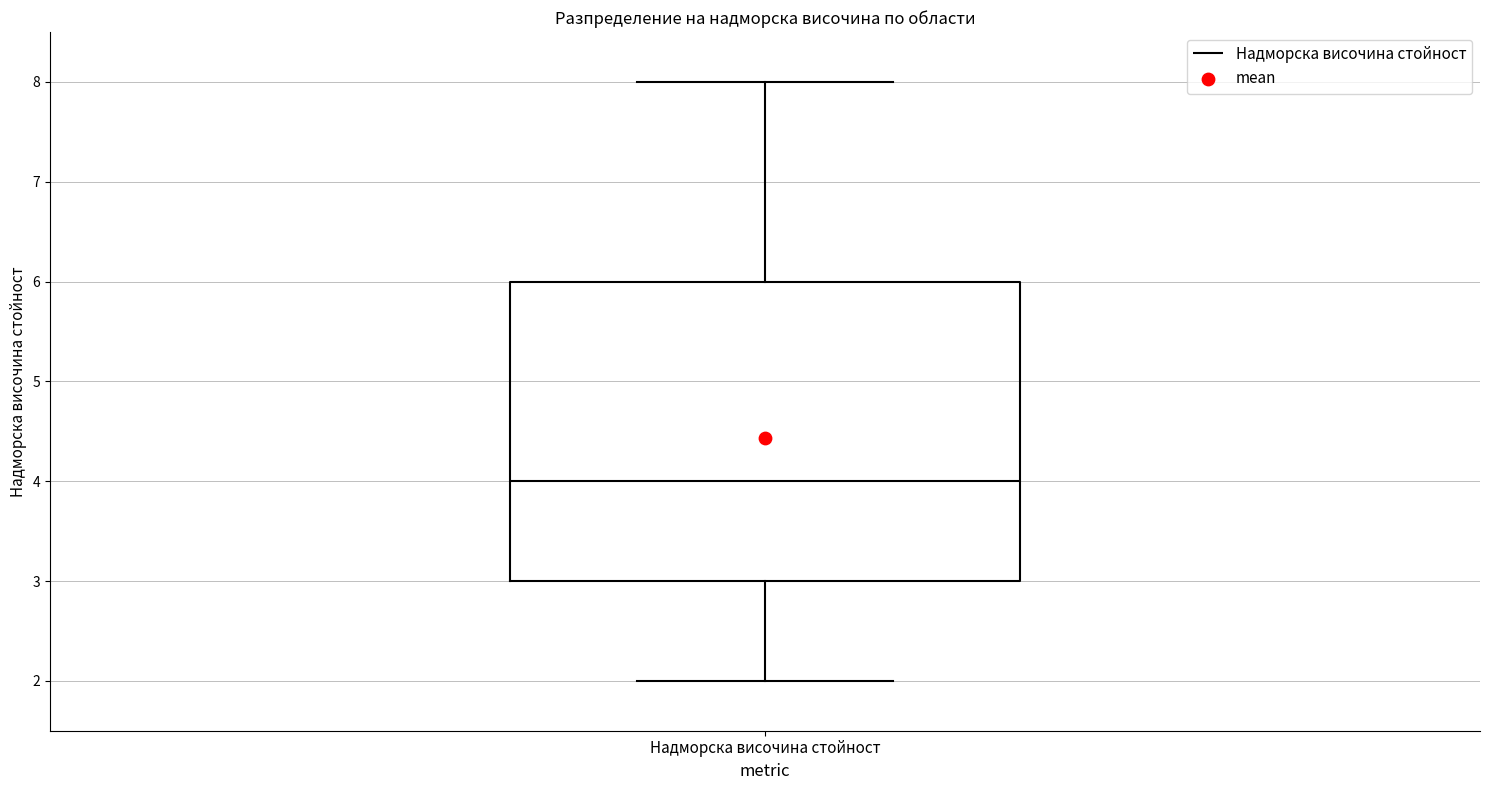

Where does the lower whisker of the box for Надморска височина стойност end on the y-axis? The values are not printed on the chart, so give them approximately, as read against the axis.

2